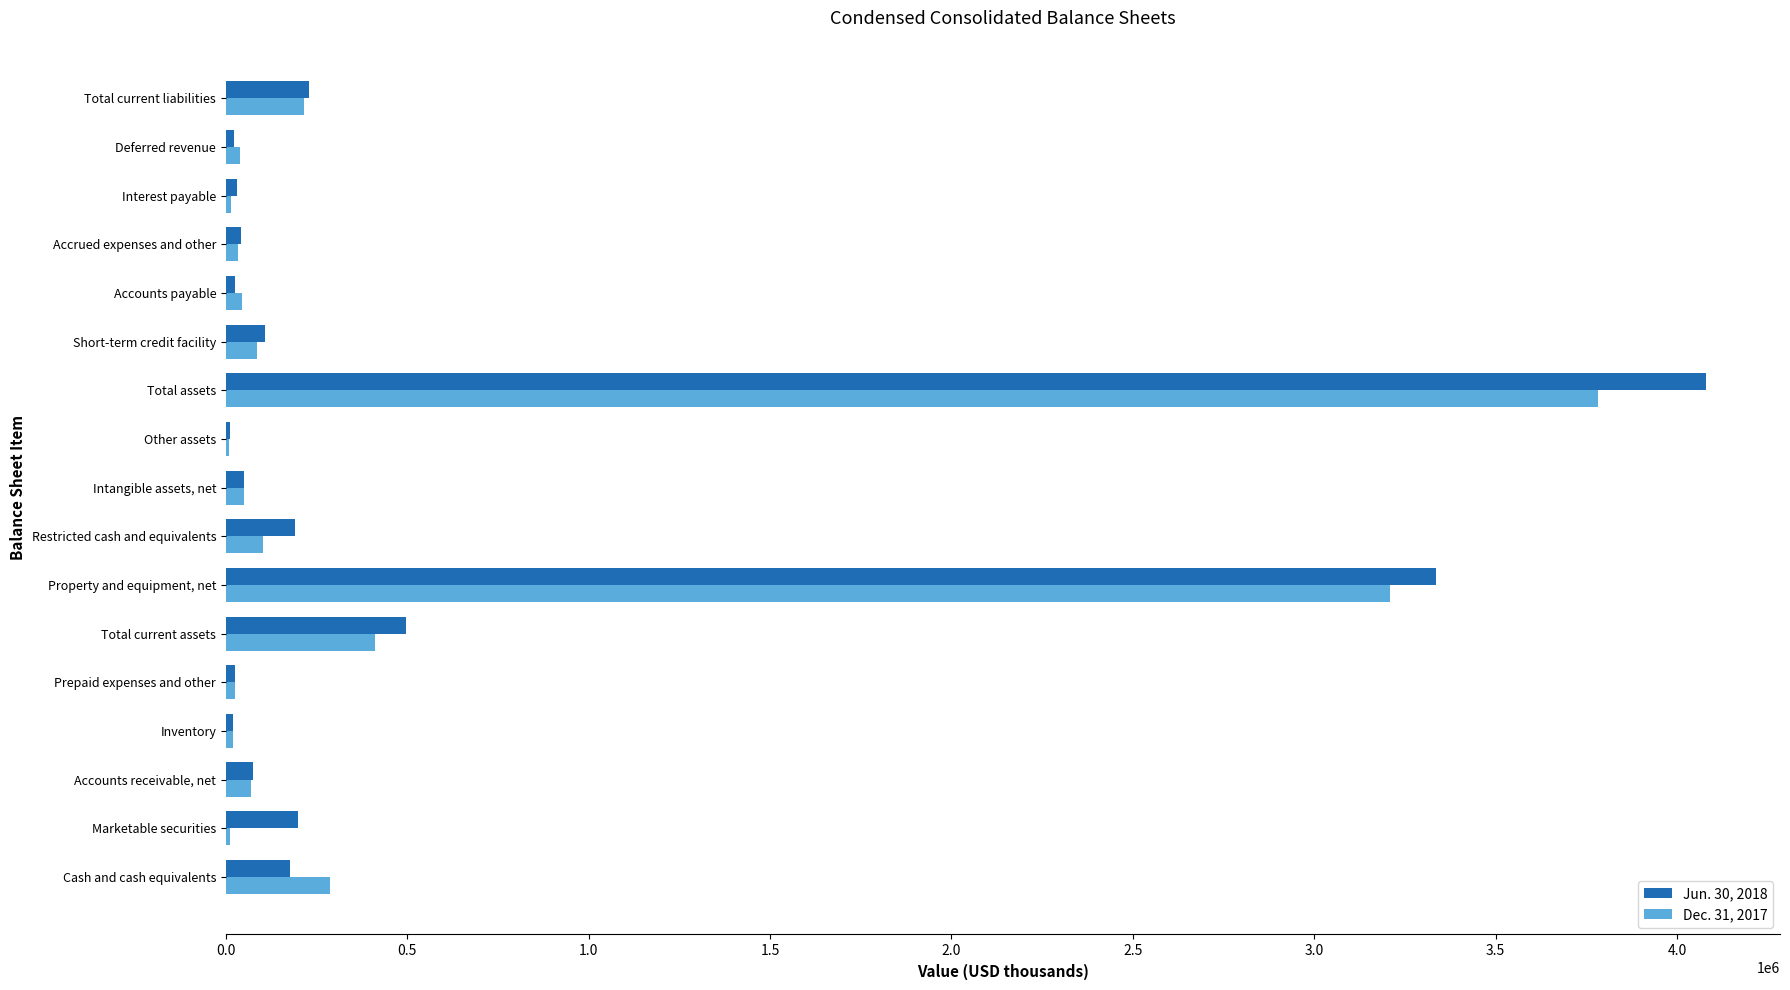

Where is Jun. 30, 2018 nearest to the value 2045017?

Property and equipment, net